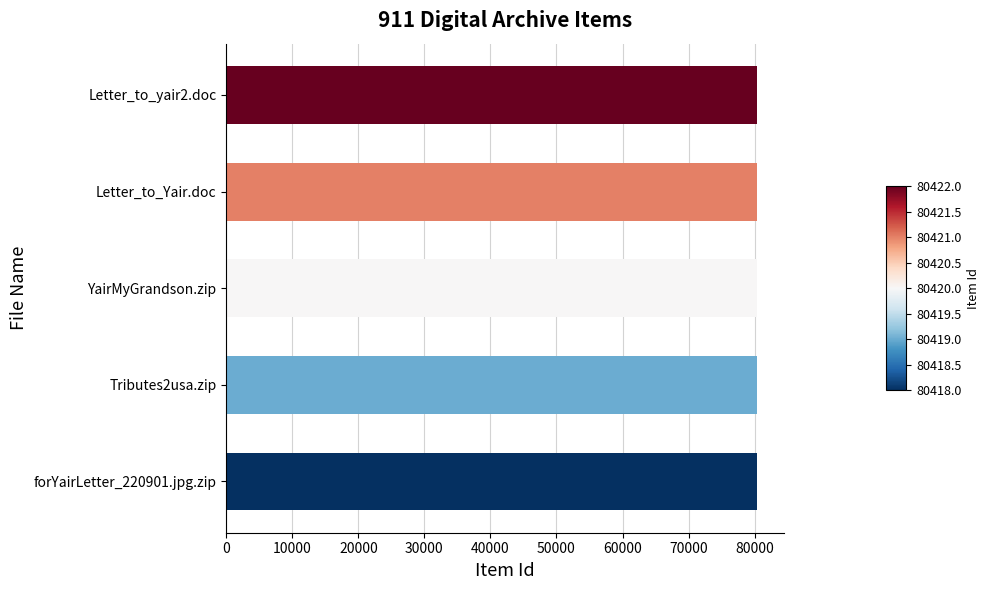

What value does the data have at YairMyGrandson.zip?

80420